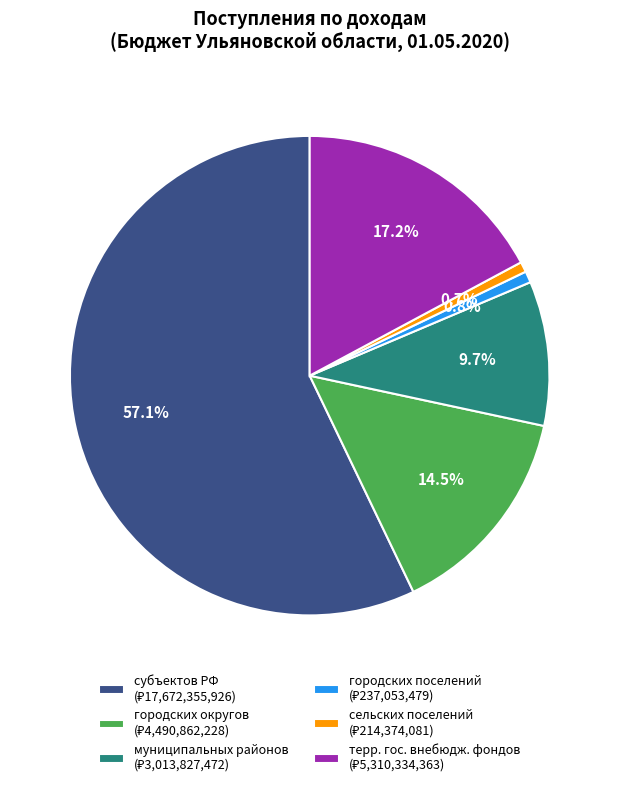

Is there any slice that represents more than half of the pie?

Yes